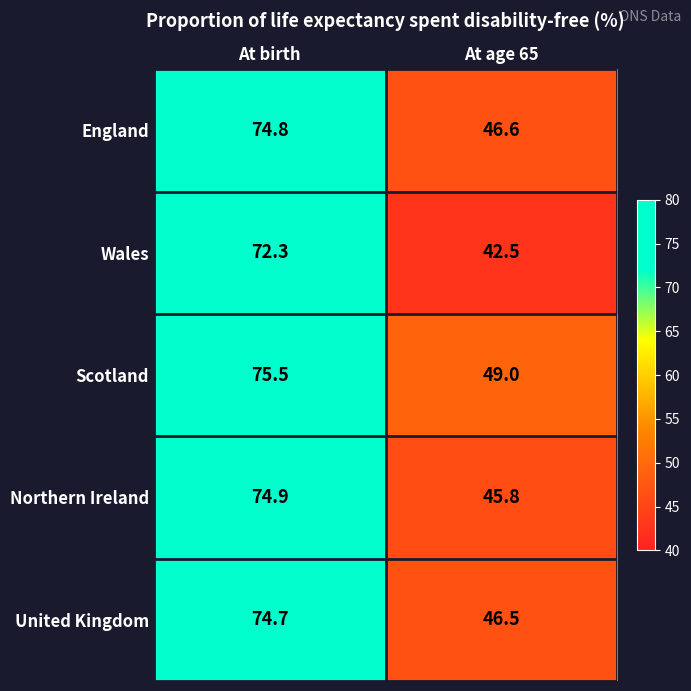

At which label does Wales first exceed 72?

At birth